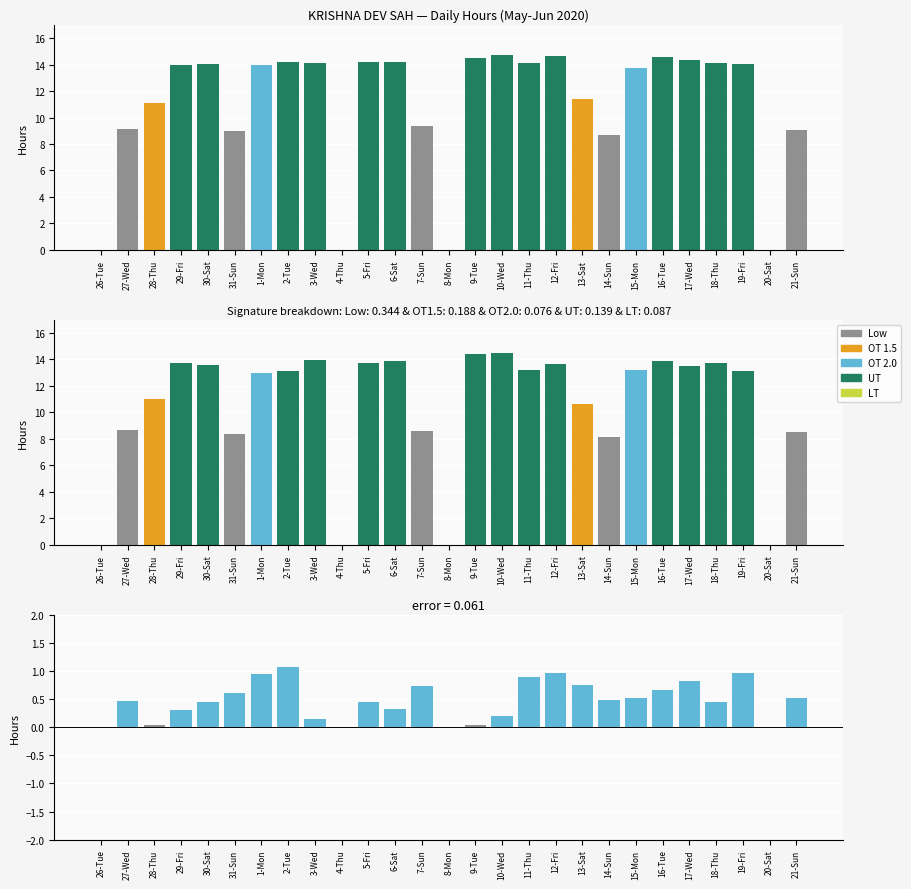

At which category does the chart reach its peak across all series?

10-Wed